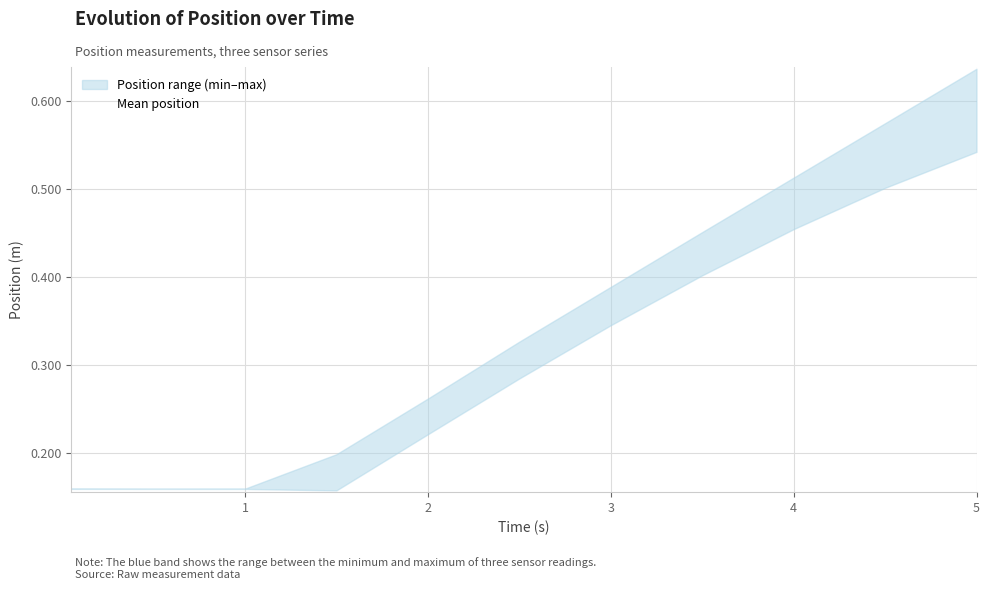

Which category has the highest value in the Mean position series?

5